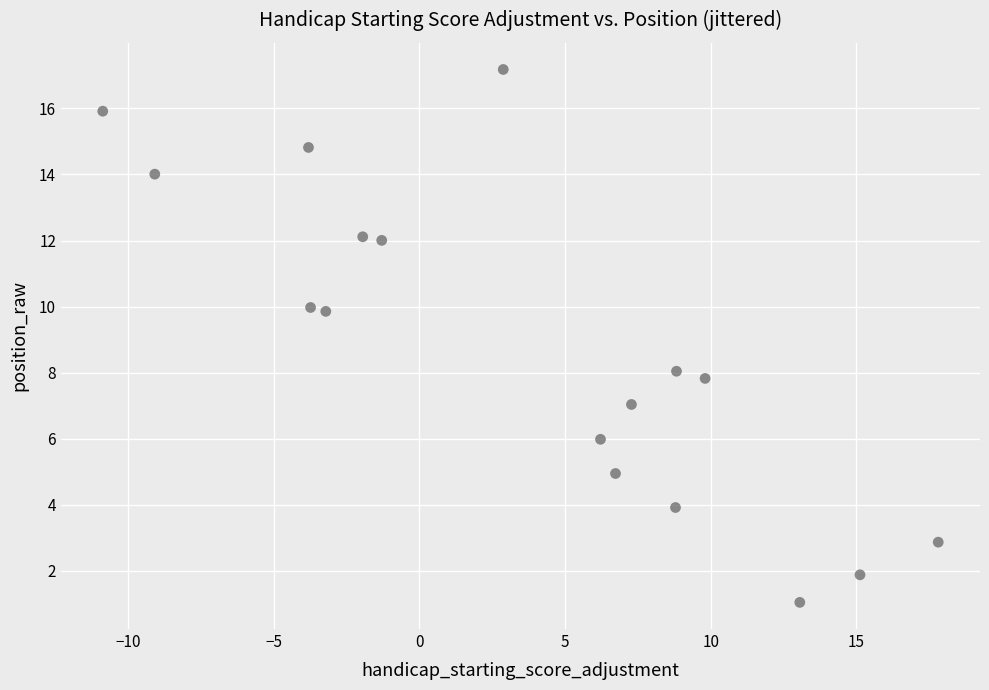

What is the range of Y values (max minus min)?

16.1